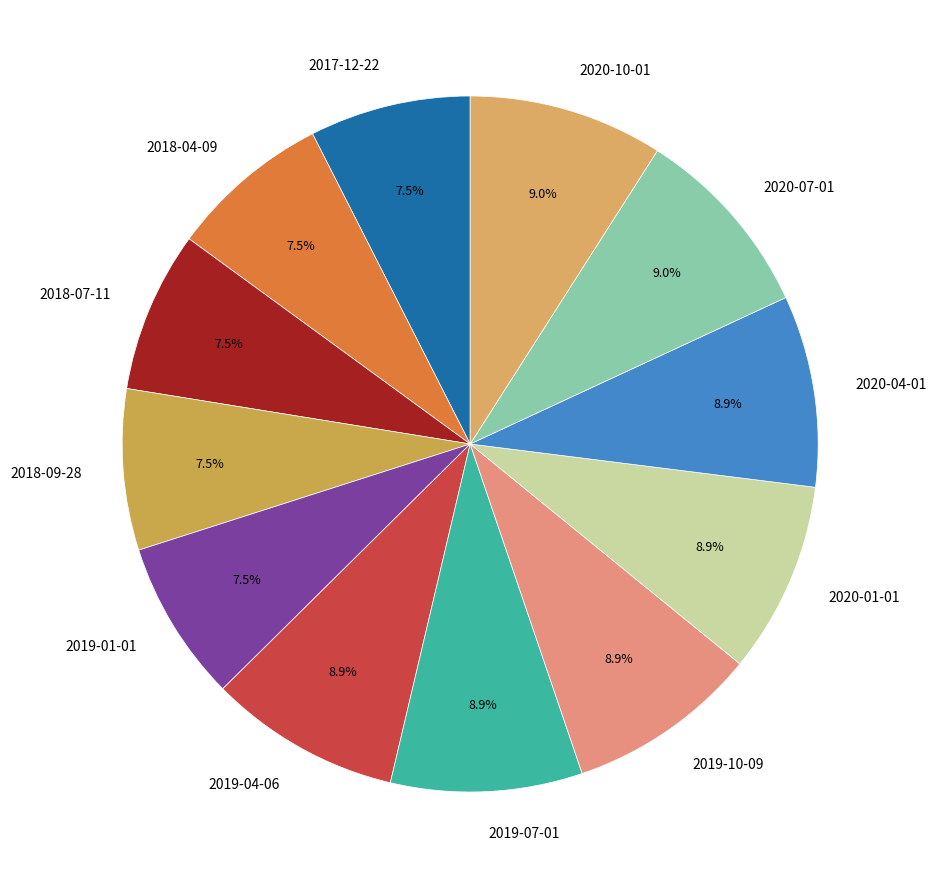

Between 2020-04-01 and 2017-12-22, which is larger?

2020-04-01